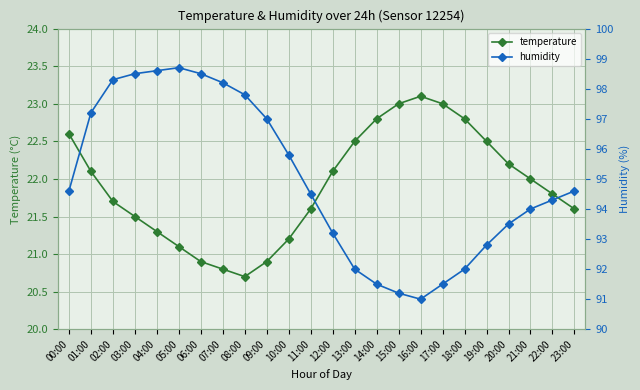

At which category does temperature reach its first local valley?

08:00